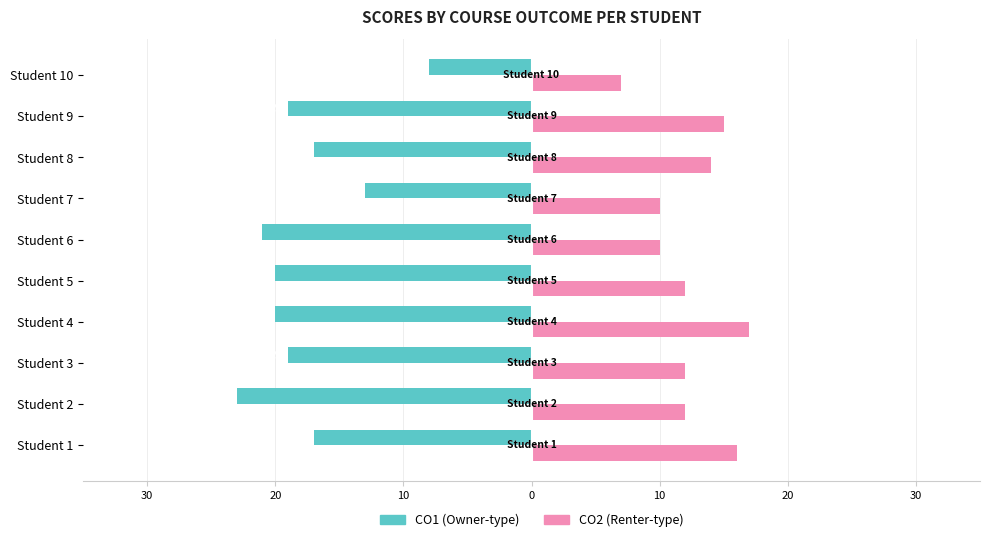

Does the chart contain any negative values?

Yes